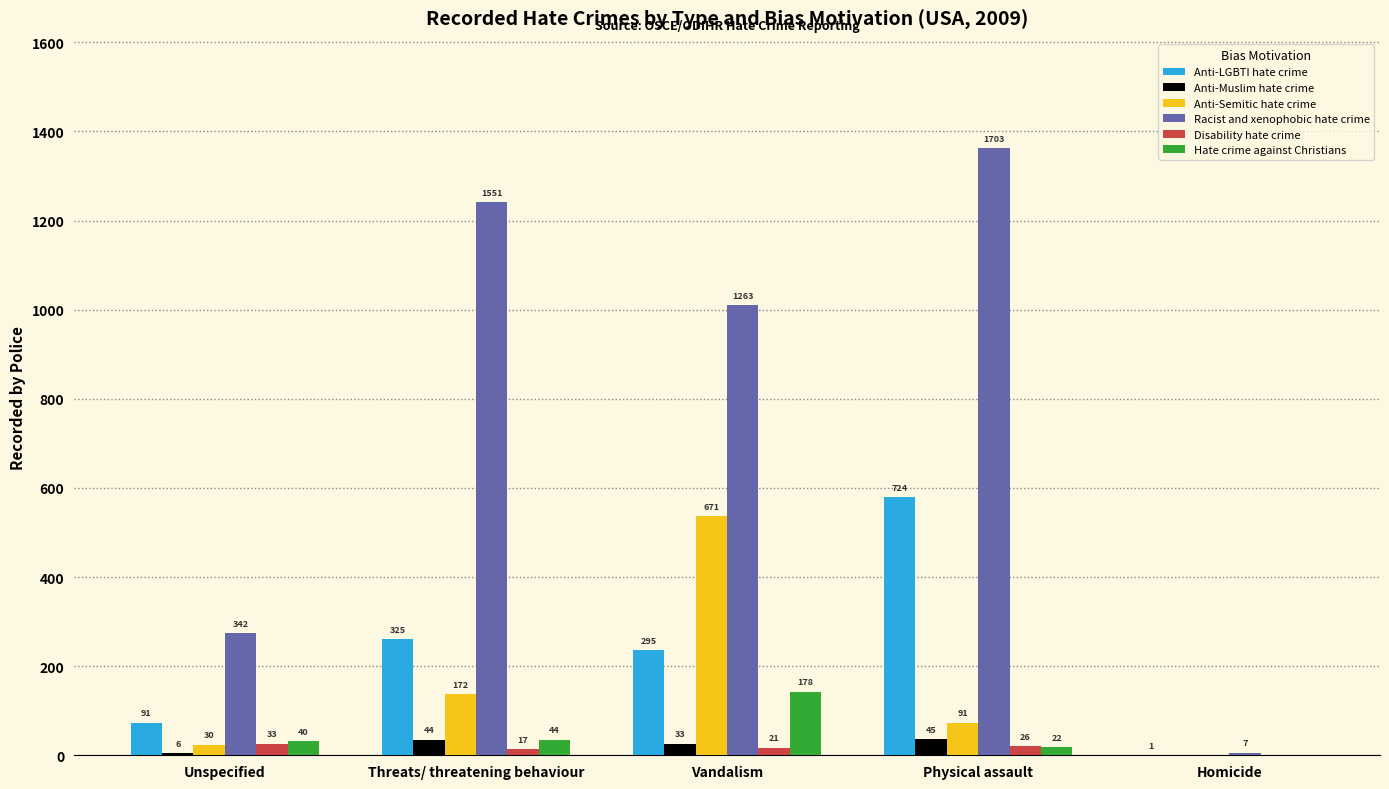

What are all the series names shown in the legend?

Anti-LGBTI hate crime, Anti-Muslim hate crime, Anti-Semitic hate crime, Racist and xenophobic hate crime, Disability hate crime, Hate crime against Christians